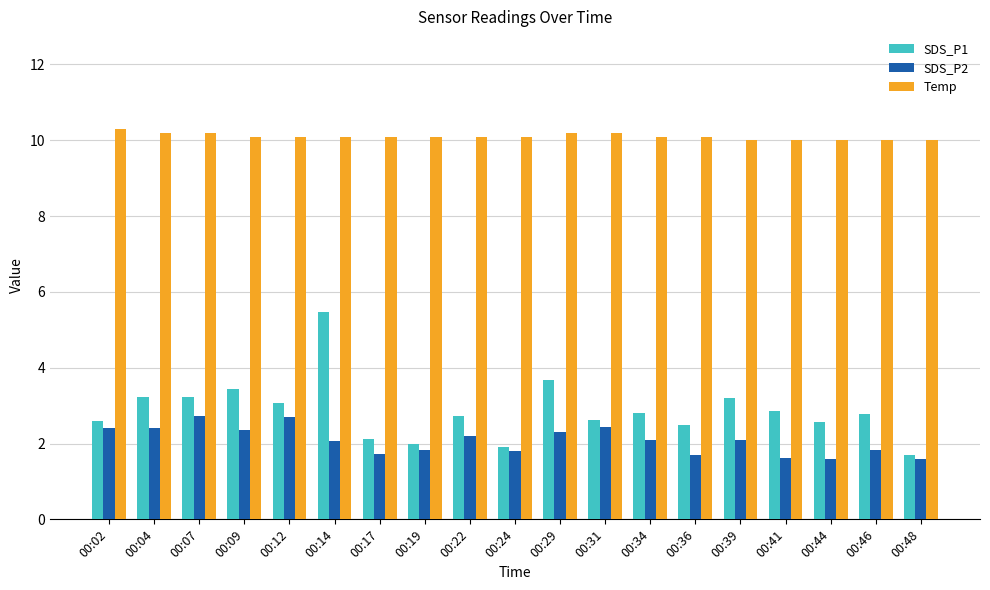

How many categories are shown in the chart?

19